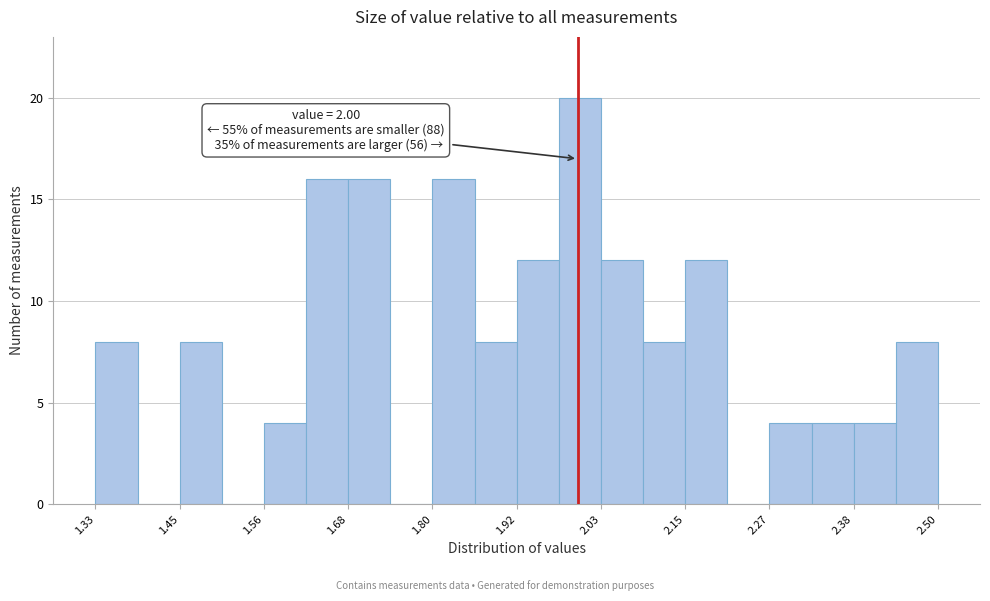

Read against the x-axis, roughly where is the centre of the tallest bar?

2.00